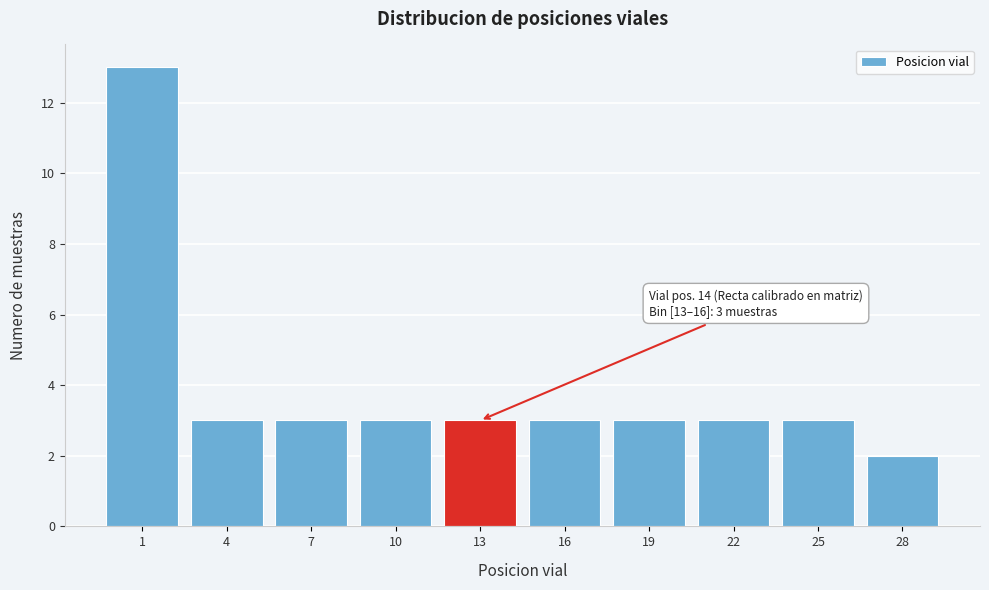

Reading left to right, extract all data points from this chart.

13	3	3	3	3	3	3	3	3	2